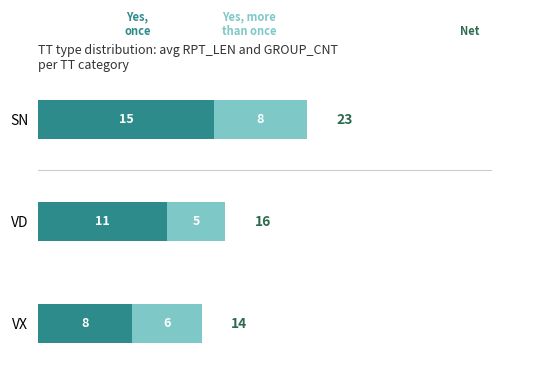

At which category is the sum across all series the highest?

SN